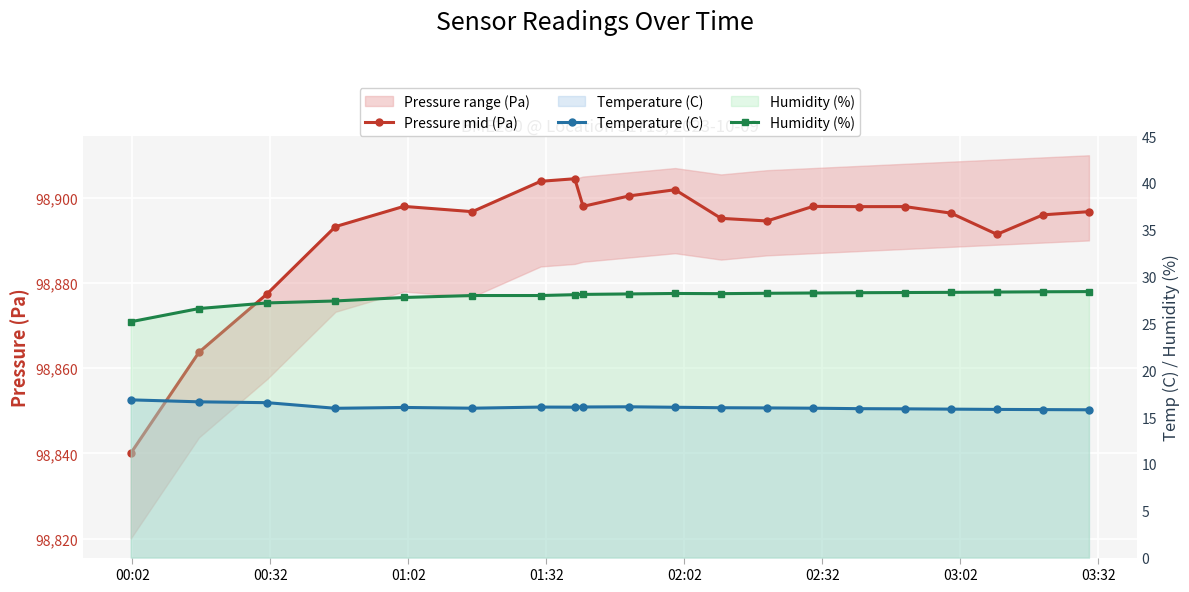

Does the chart display data point markers on the line(s)?

Yes